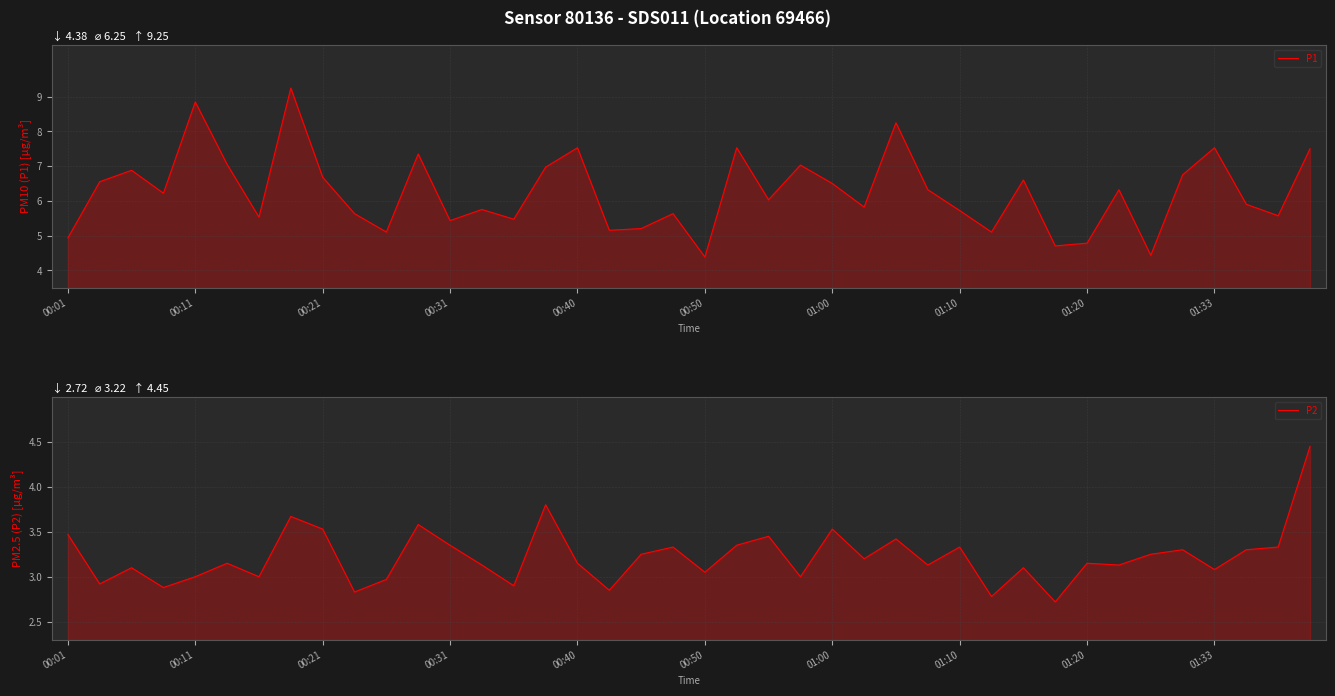

Which series changed the most between 00:01 and 13?

P1